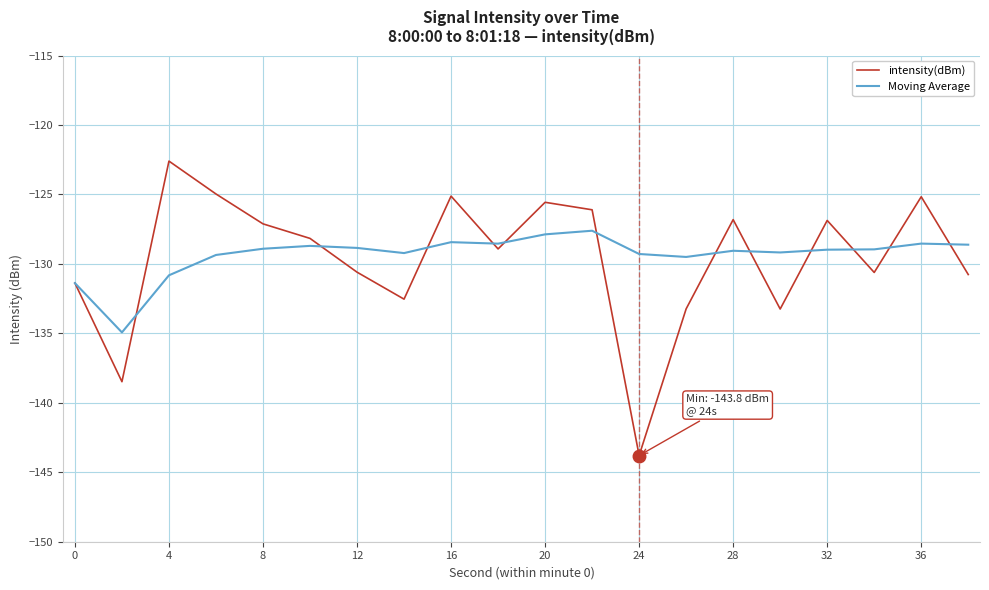

What is the maximum value shown in the chart?

-122.6